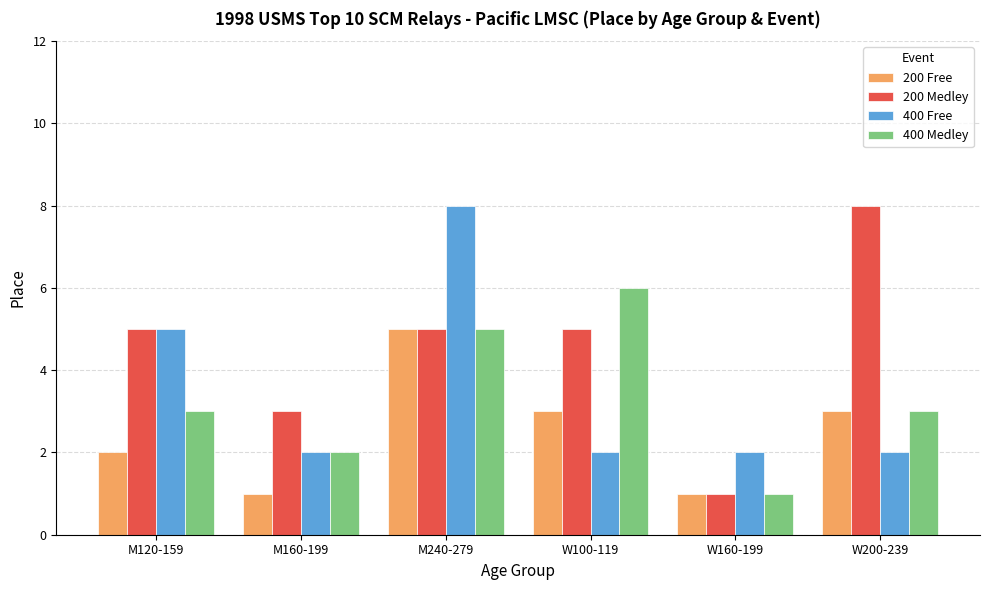

What are all the series names shown in the legend?

200 Free, 200 Medley, 400 Free, 400 Medley